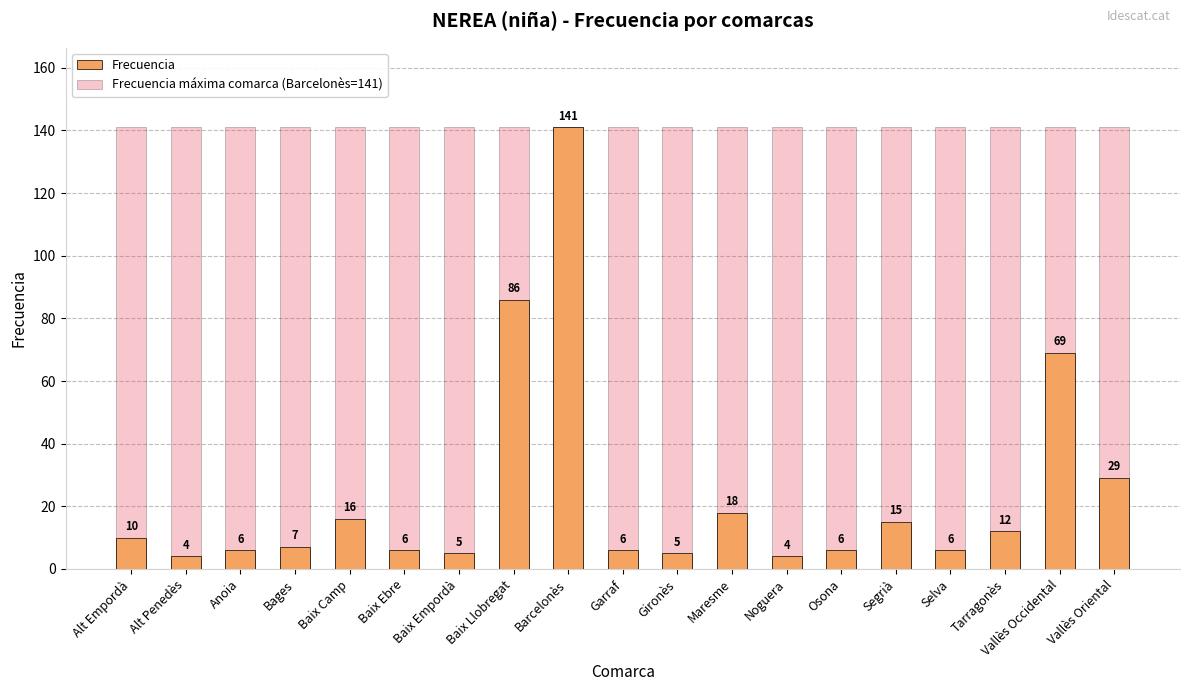

What position from the left is Segrià?

15